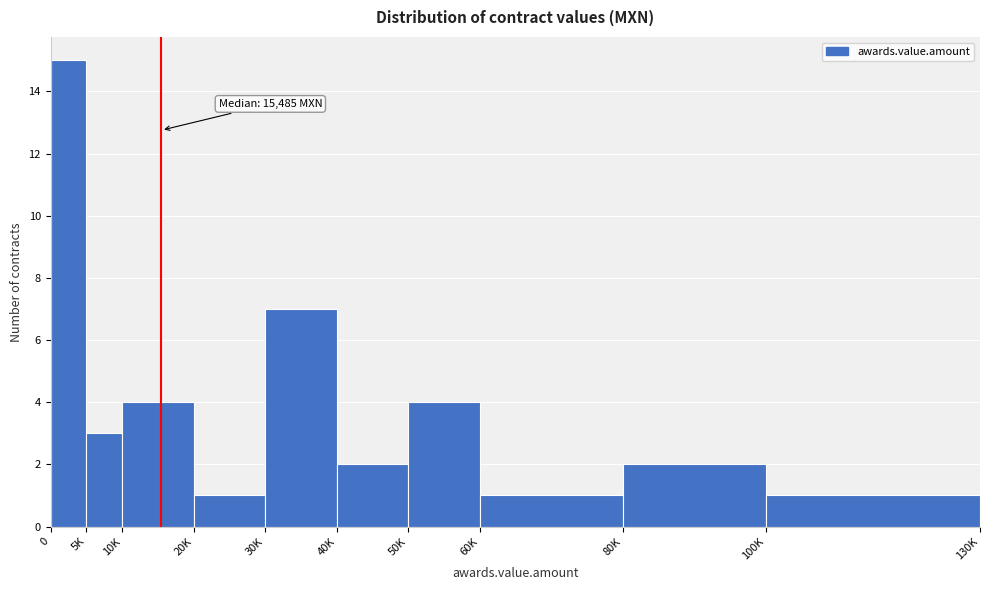

Reading right to left, transcribe all the data shown in this chart.

100K=1	80K=2	60K=1	50K=4	40K=2	30K=7	20K=1	10K=4	5K=3	0=15